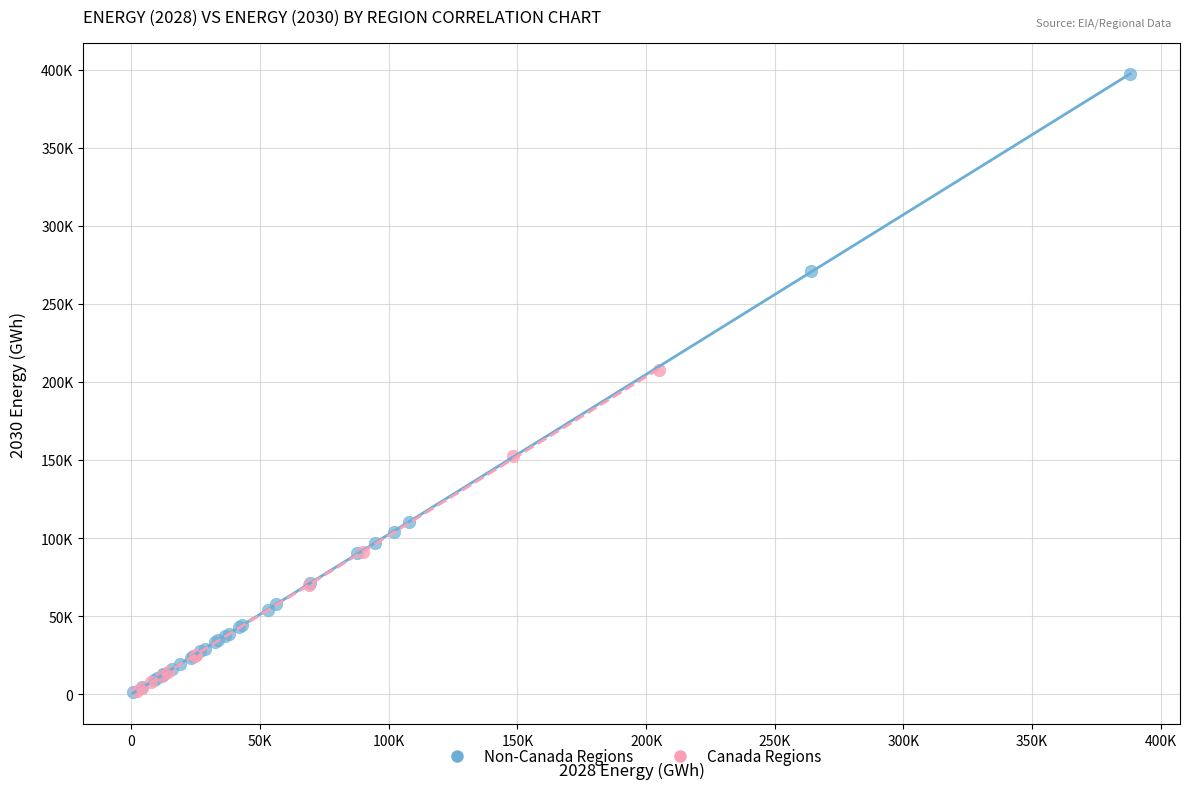

Which series has the widest spread of Y values?

Non-Canada Regions